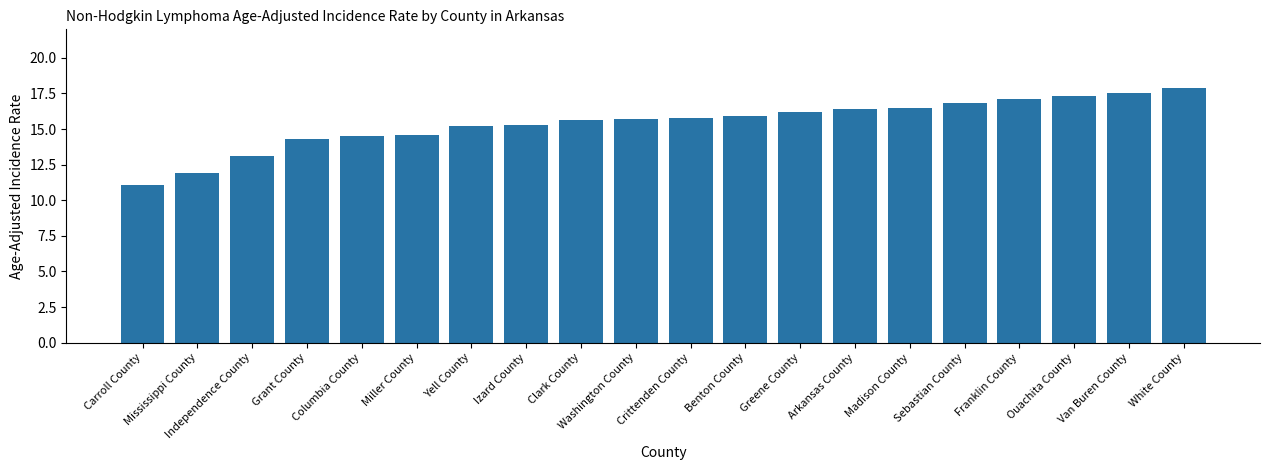

Reading left to right, list all the values displayed in this chart.

11.1	11.9	13.1	14.3	14.5	14.6	15.2	15.3	15.6	15.7	15.8	15.9	16.2	16.4	16.5	16.8	17.1	17.3	17.5	17.9